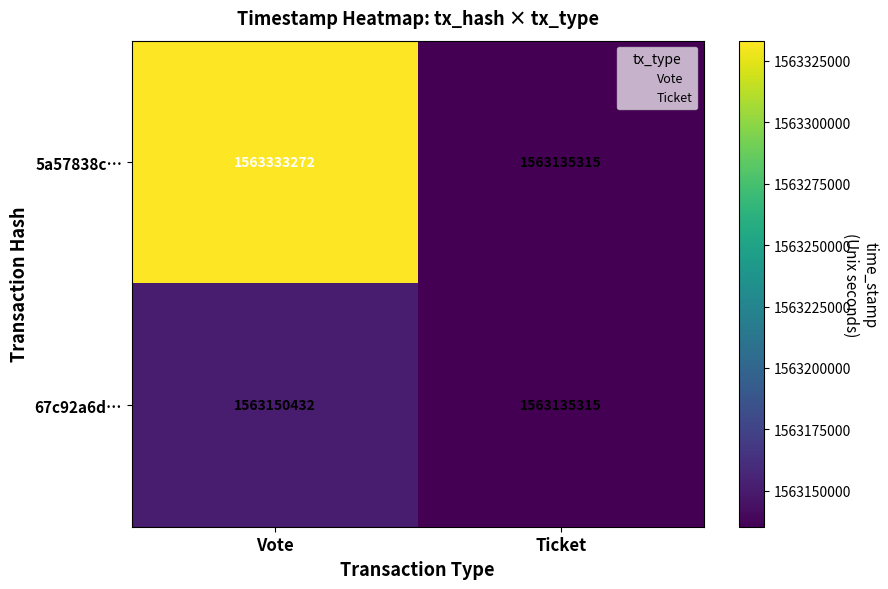

Where is 5a57838c… nearest to the value 1563234293?

Ticket